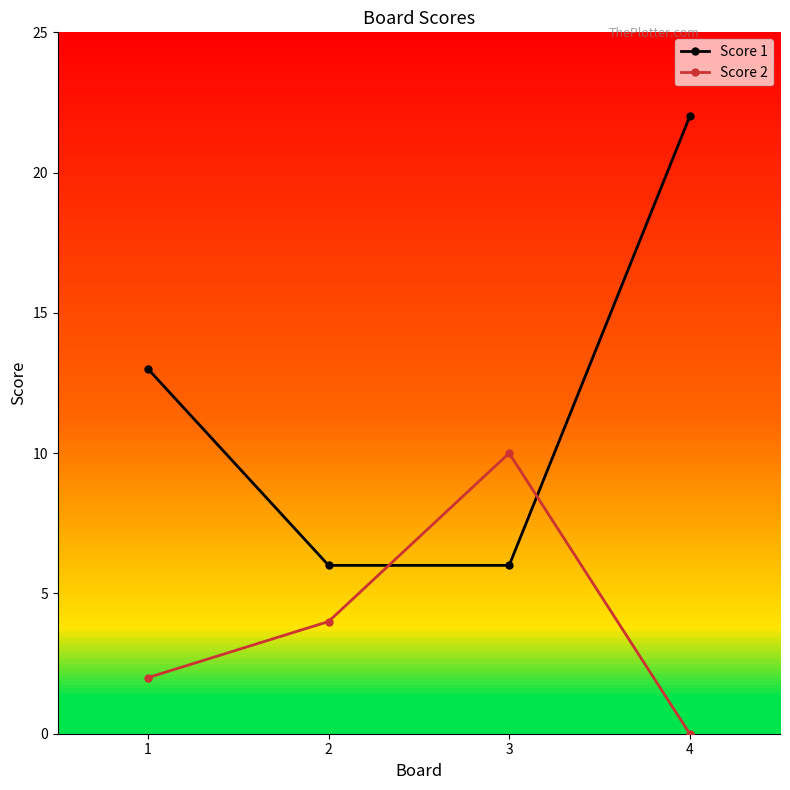

What are all the series names shown in the legend?

Score 1, Score 2